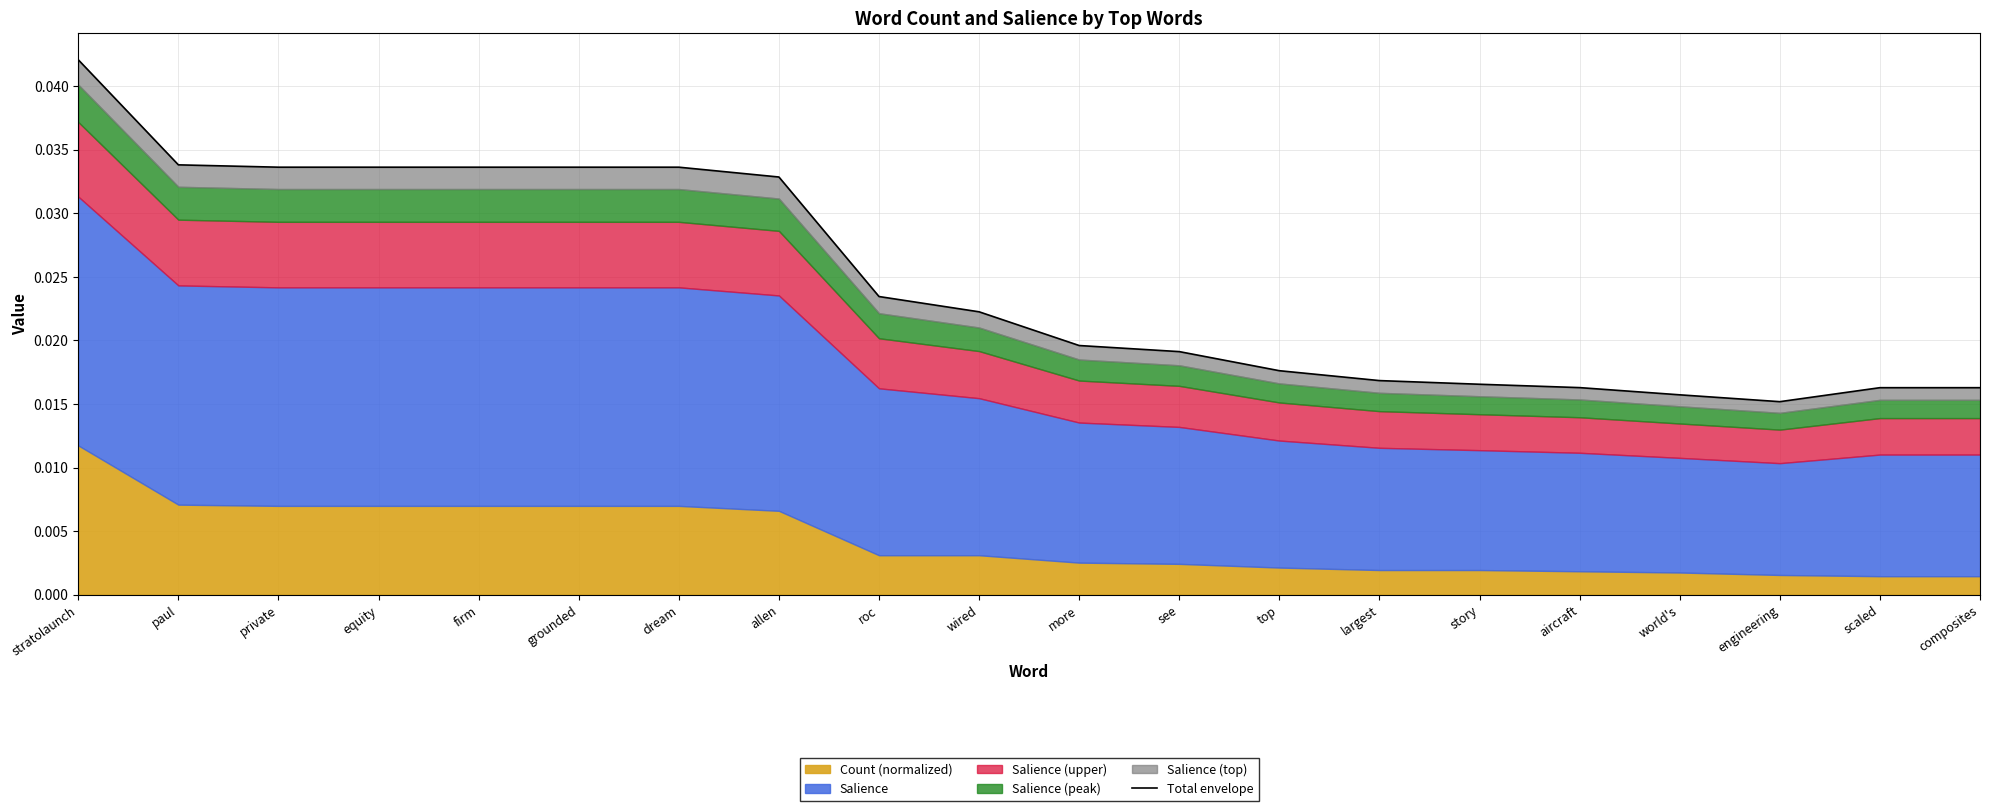

Which label corresponds to the largest value in the chart?

stratolaunch